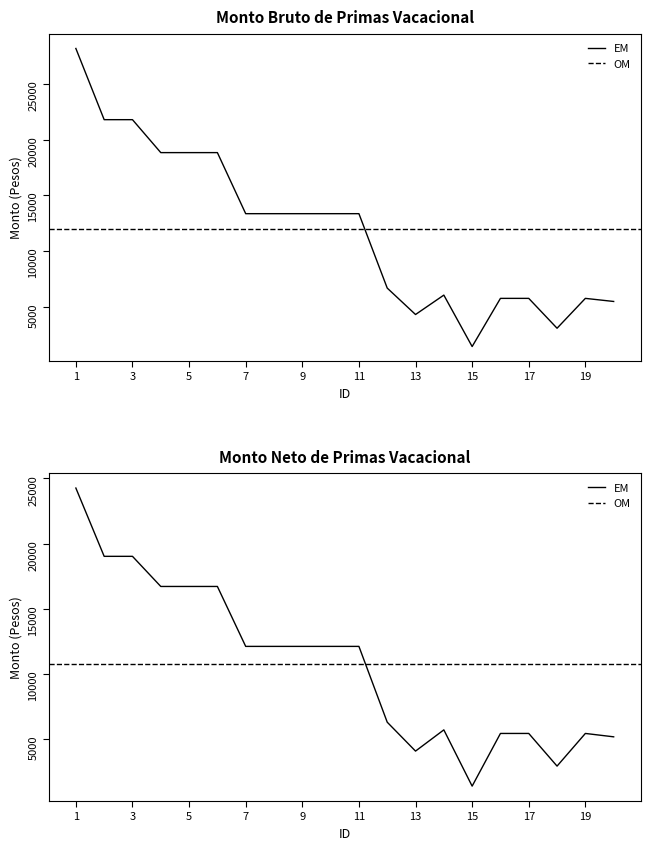

What is the difference between the Monto bruto de las primas values at 20 and 18?

2403.0